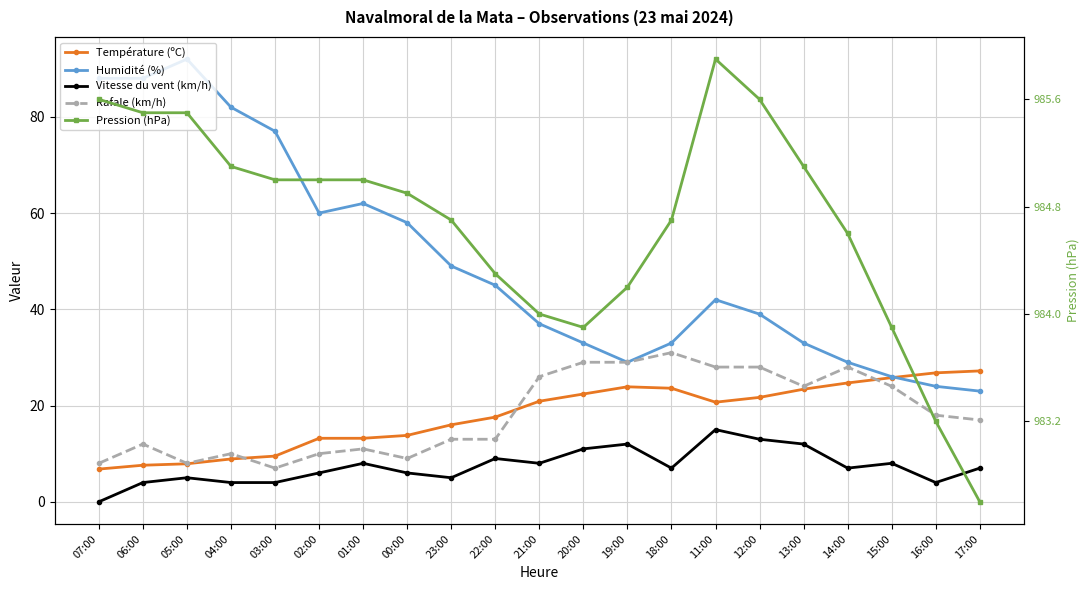

At which category is the sum across all series the highest?

05:00